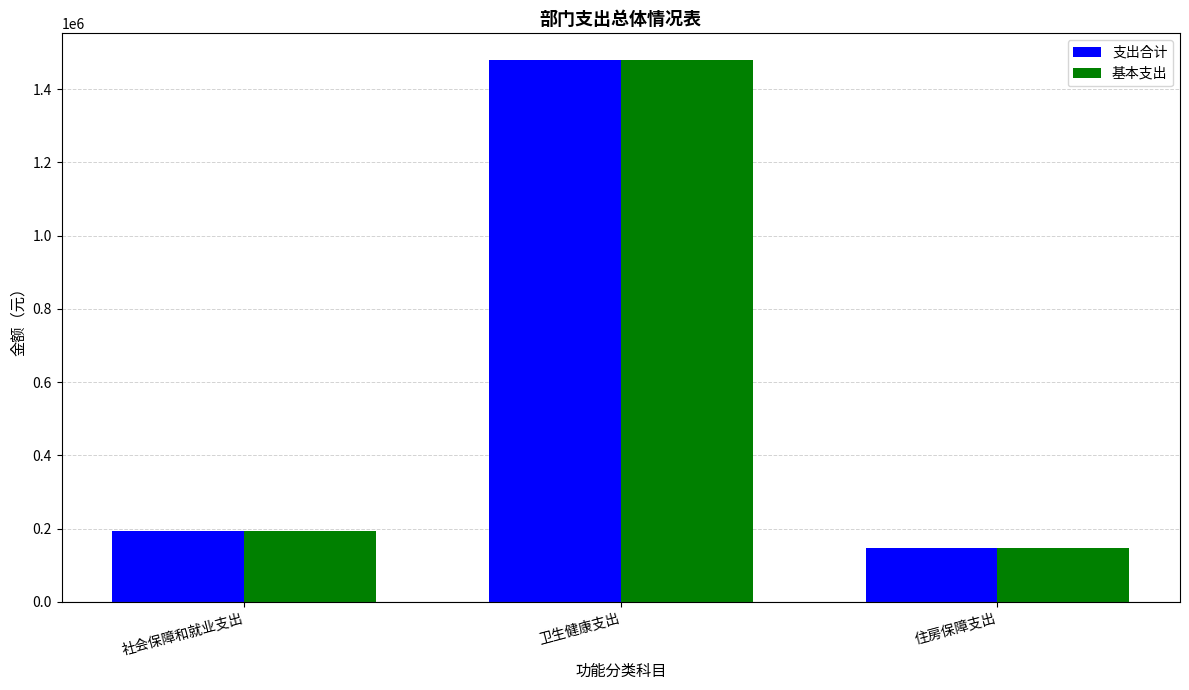

At which category is the sum across all series the highest?

卫生健康支出